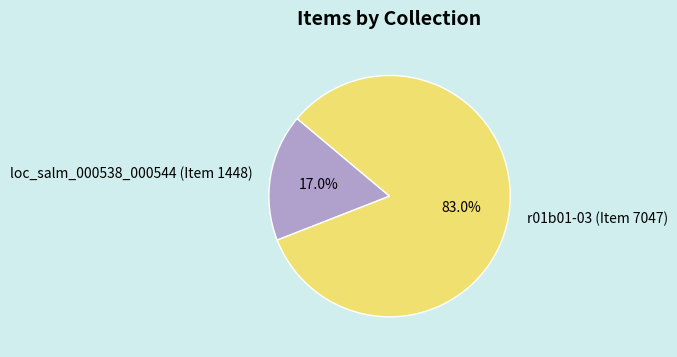

To the nearest percent, what is the difference between the largest and smallest slice percentages?

66%